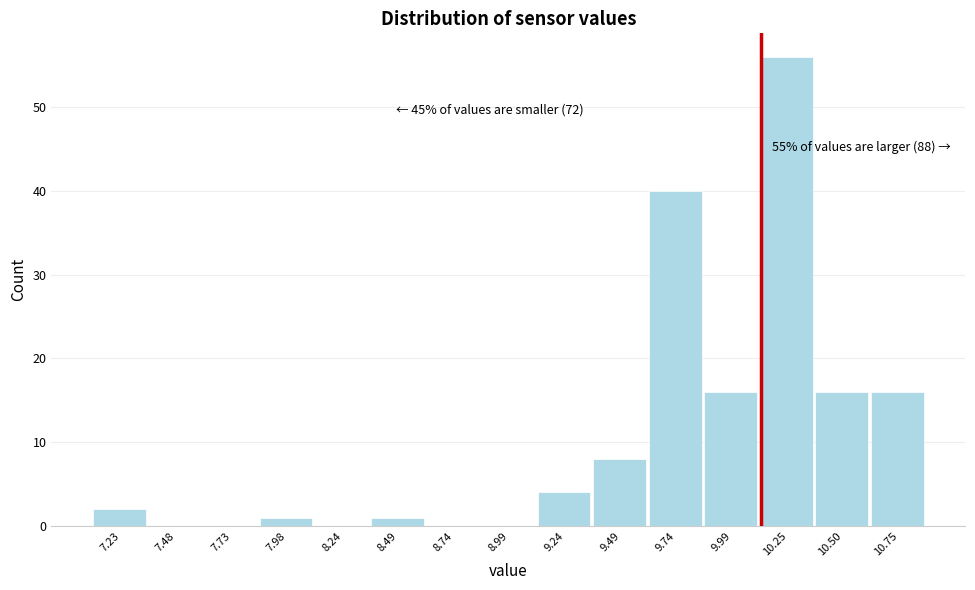

Reading left to right, transcribe all the data shown in this chart.

7.23=2	7.48=0	7.73=0	7.98=1	8.24=0	8.49=1	8.74=0	8.99=0	9.24=4	9.49=8	9.74=40	9.99=16	10.25=56	10.50=16	10.75=16